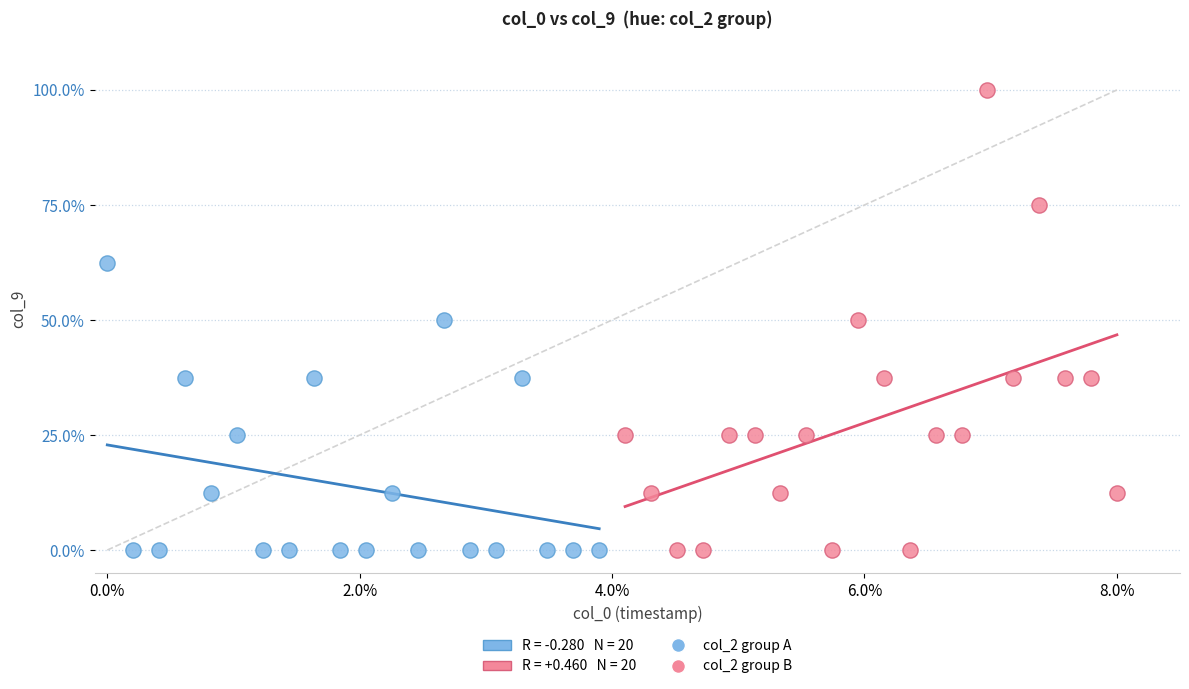

Which series has the widest spread of Y values?

col_2 group B